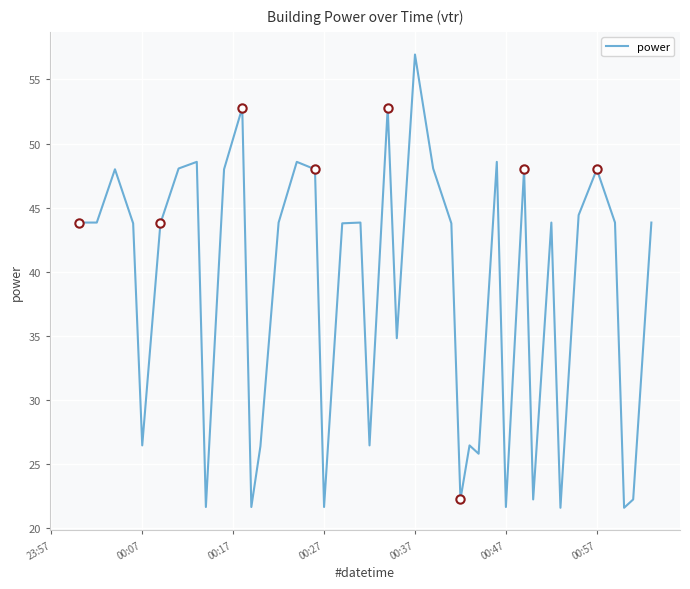

What is the highest value of the power series?

57.0